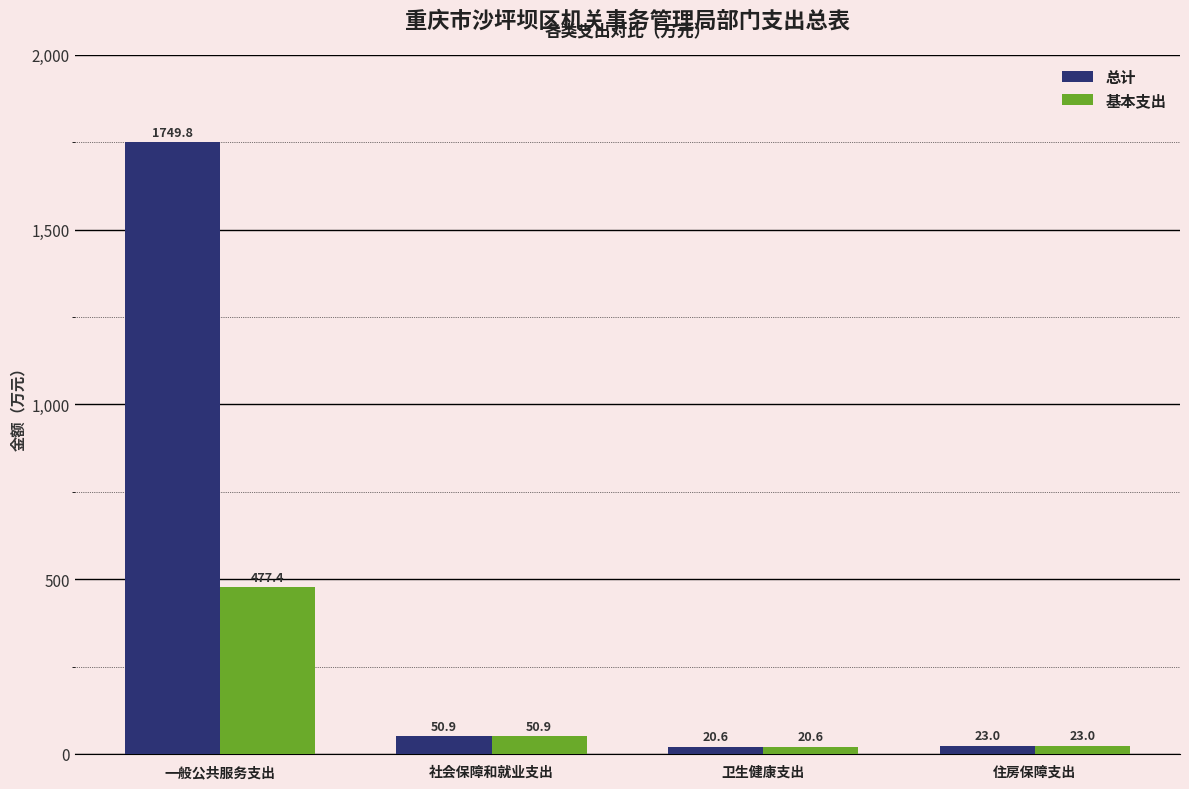

At which category is the sum across all series the highest?

一般公共服务支出